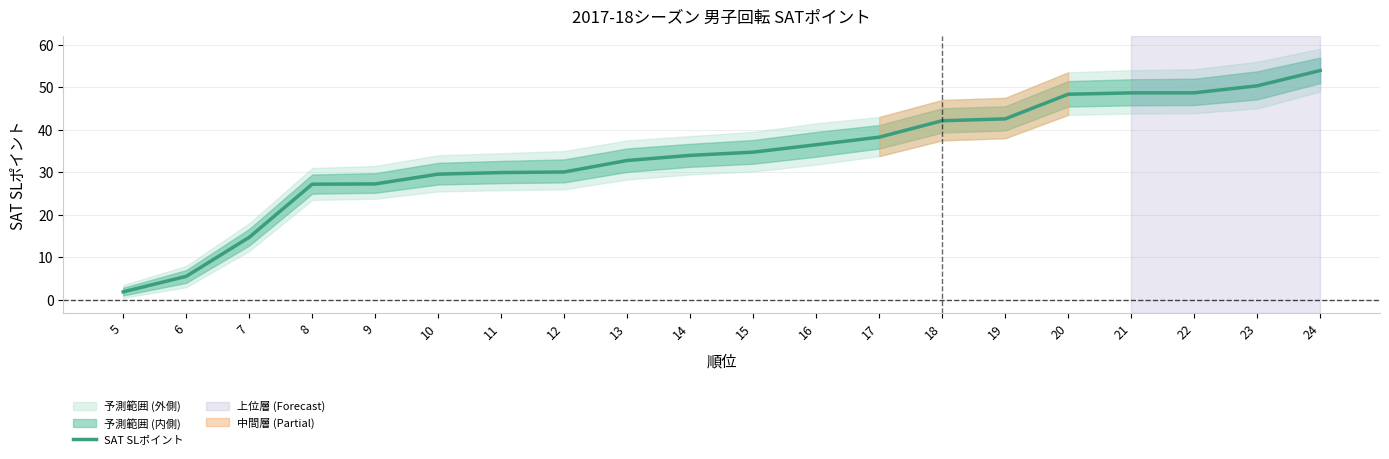

Is it true that the value at 23 is 50.3?

True